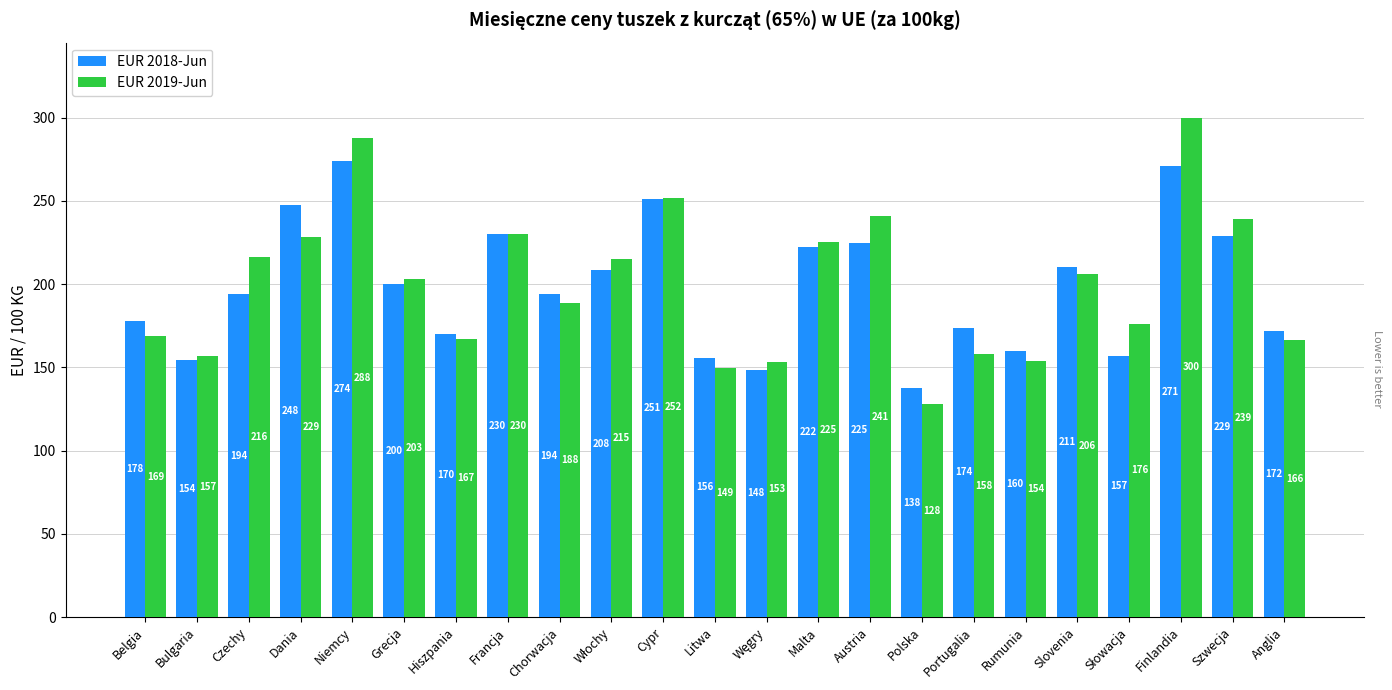

What is the sum of the EUR 2019-Jun values at Litwa and Hiszpania?

316.6